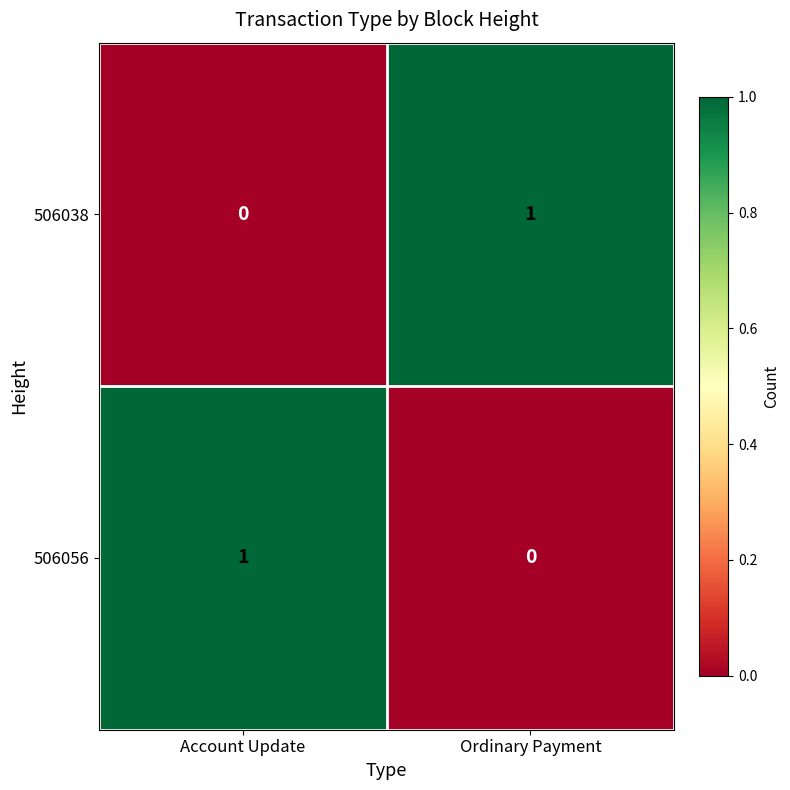

Reading right to left, extract all data points from this chart.

506038: 1	0
506056: 0	1